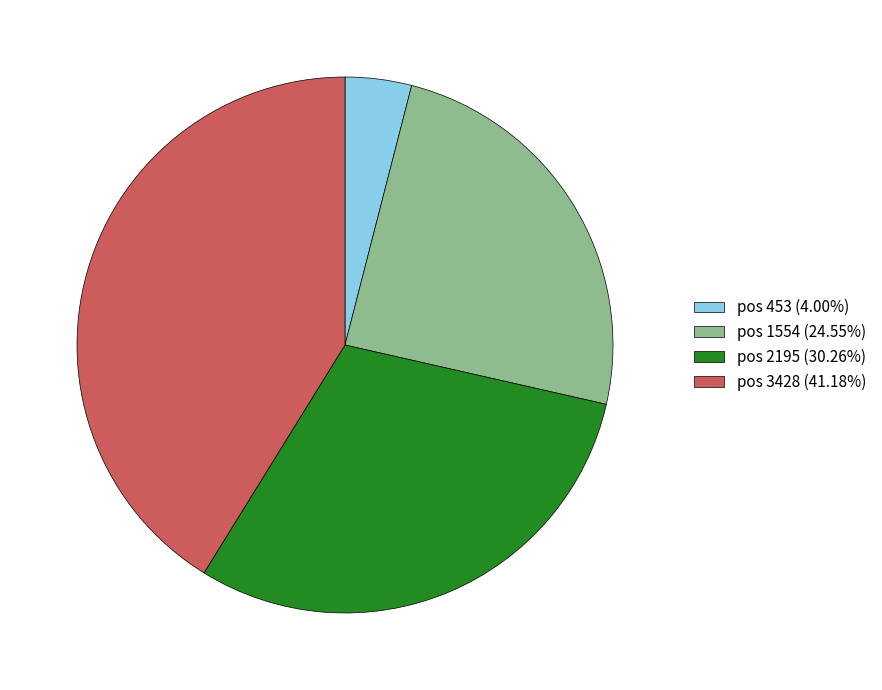

Count the number of slices in the pie.

4